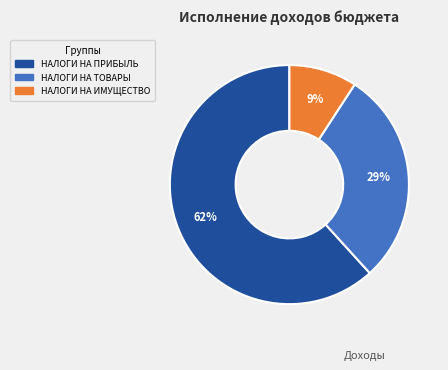

Does any single category account for the majority?

Yes